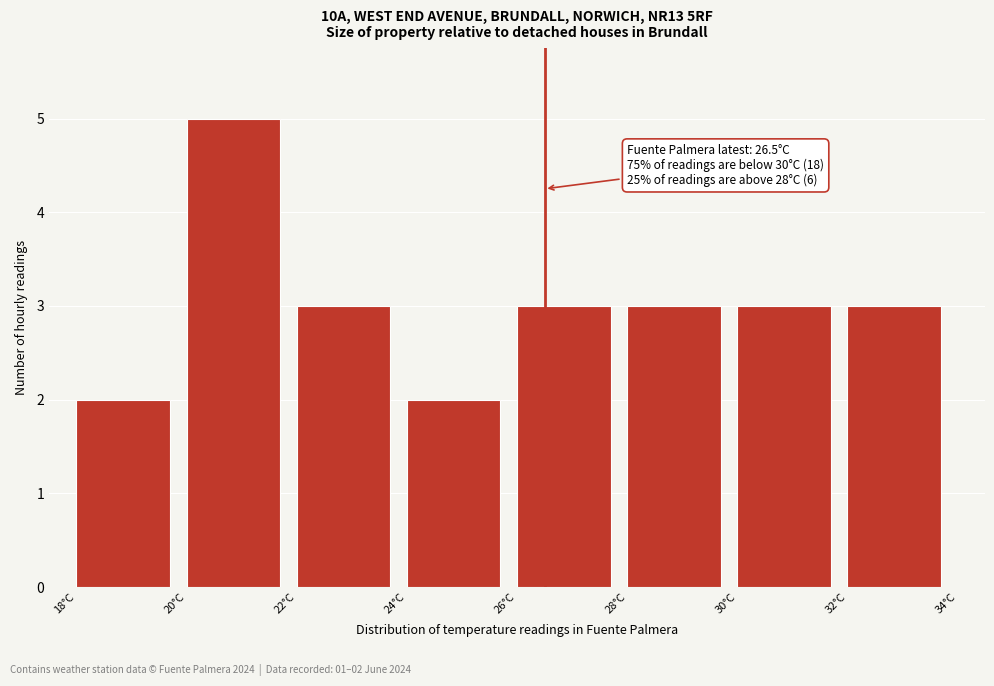

Over which range of the x-axis is the bar tallest?

20 to 22